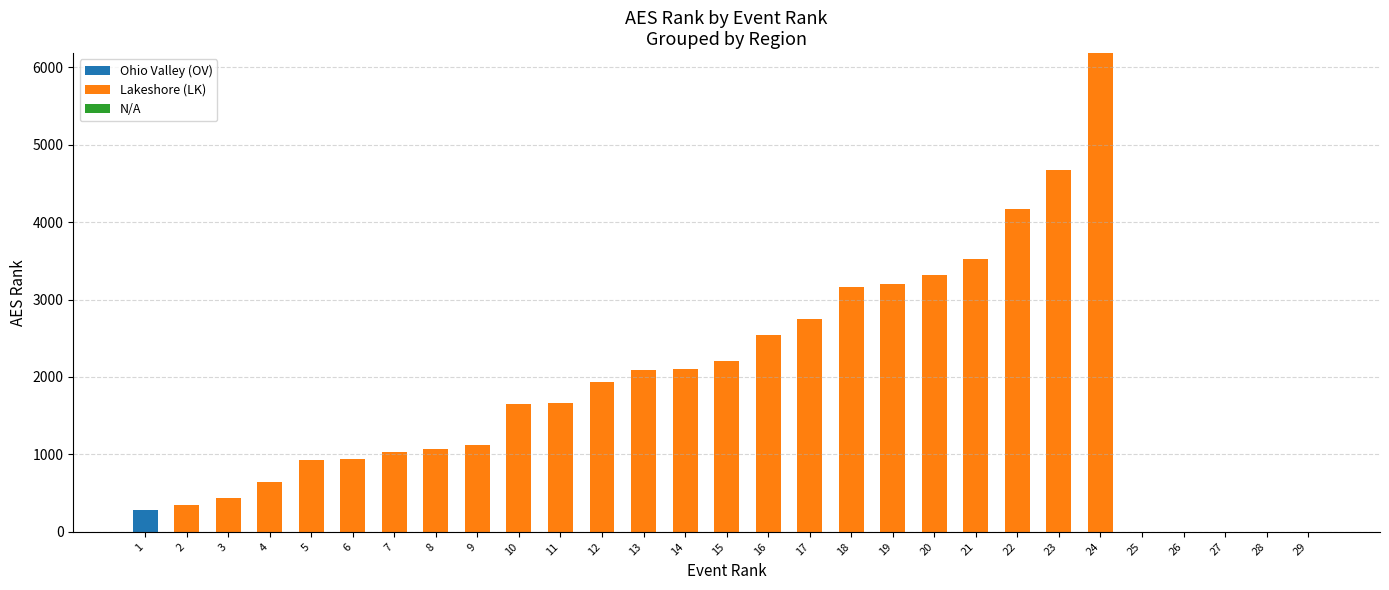

At which category is the sum across all series the highest?

24